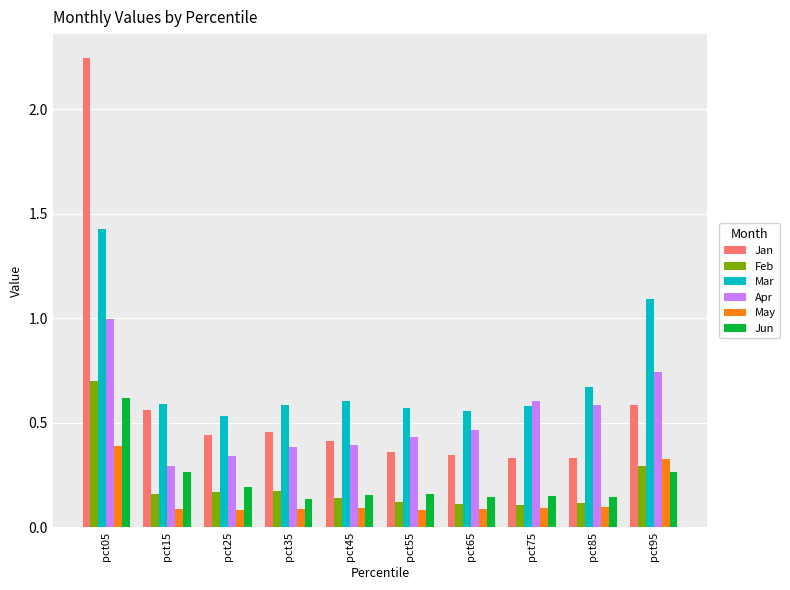

At which label does Jun reach its peak?

pct05